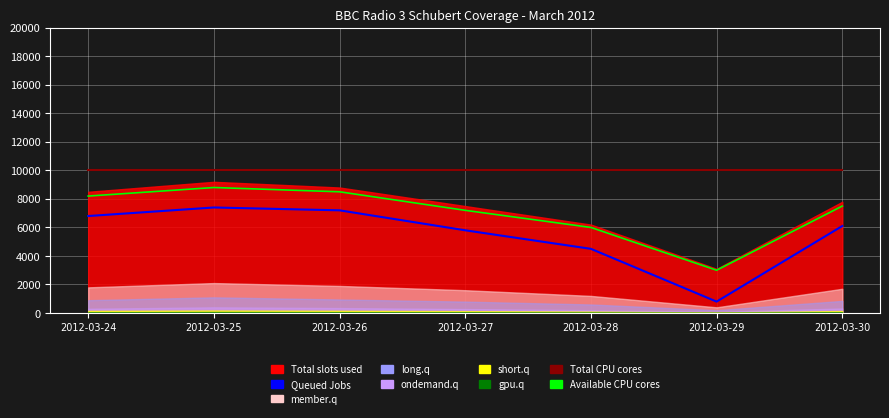

The value of Queued Jobs at 2012-03-29 is 800. True or false?

True